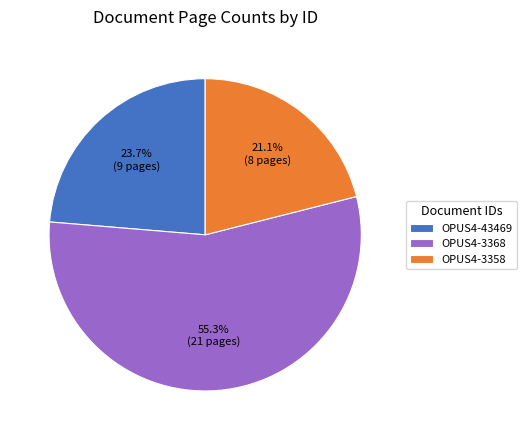

The OPUS4-3358 slice represents 16% of the pie. True or false?

False